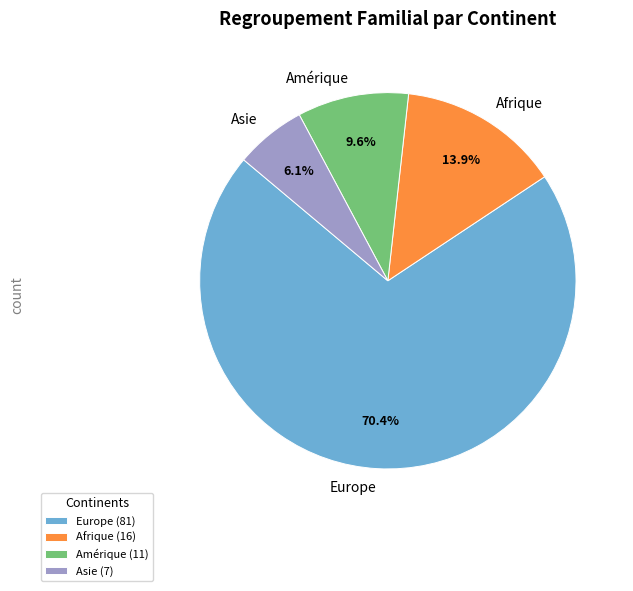

To the nearest percent, what is the combined percentage of Europe and Afrique?

84%